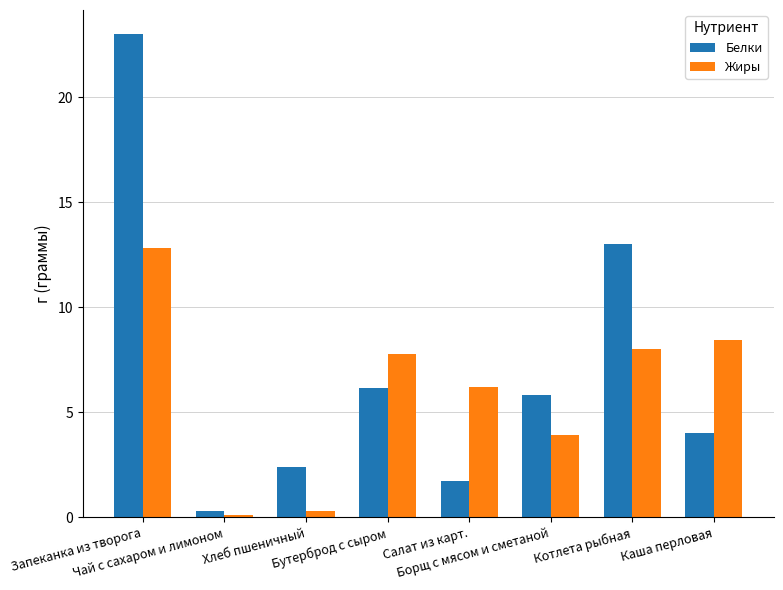

At Салат из карт., list the series in order from largest to smallest.

Жиры, Белки